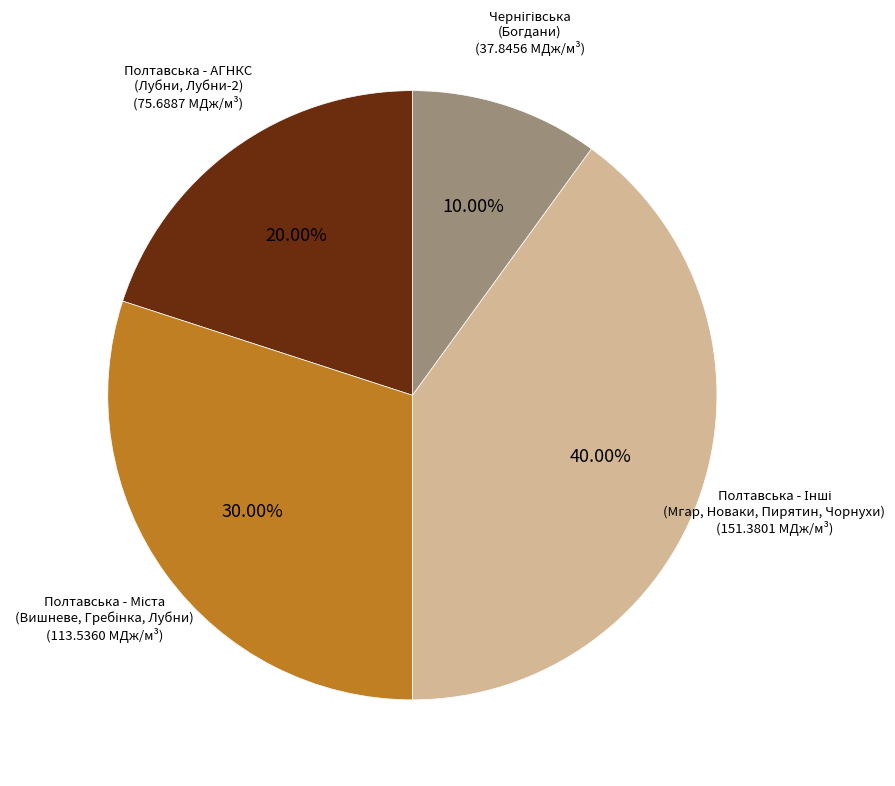

Is there any slice that represents more than half of the pie?

No